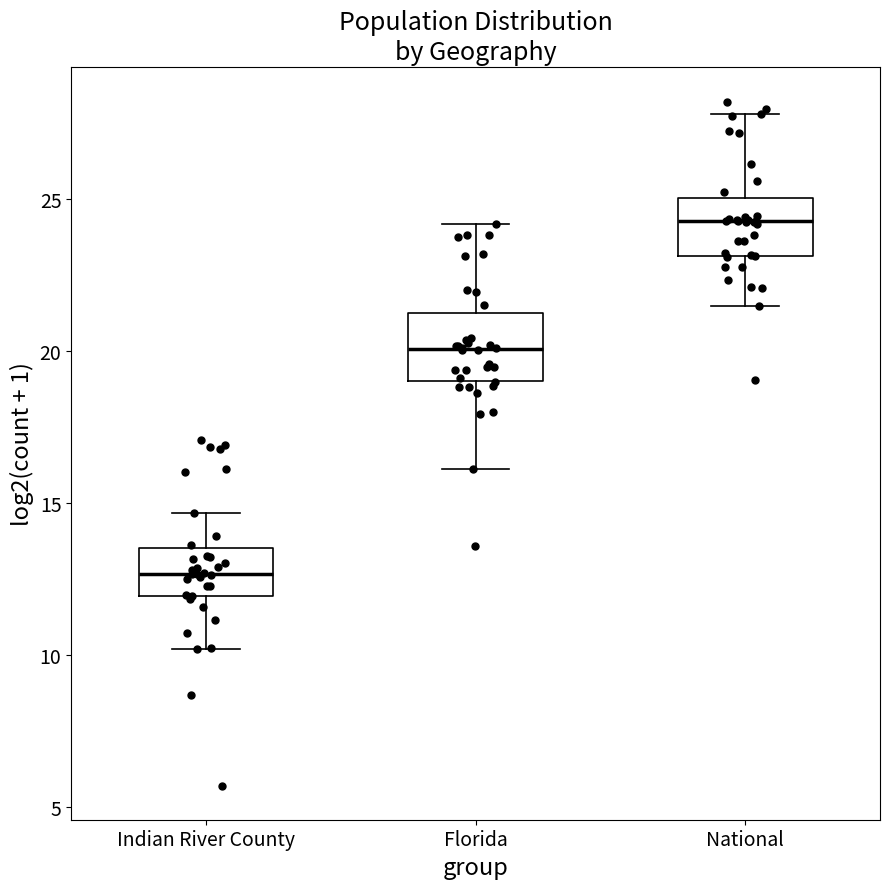

Where does the upper whisker of the box for Indian River County end on the y-axis? The values are not printed on the chart, so give them approximately, as read against the axis.

14.5